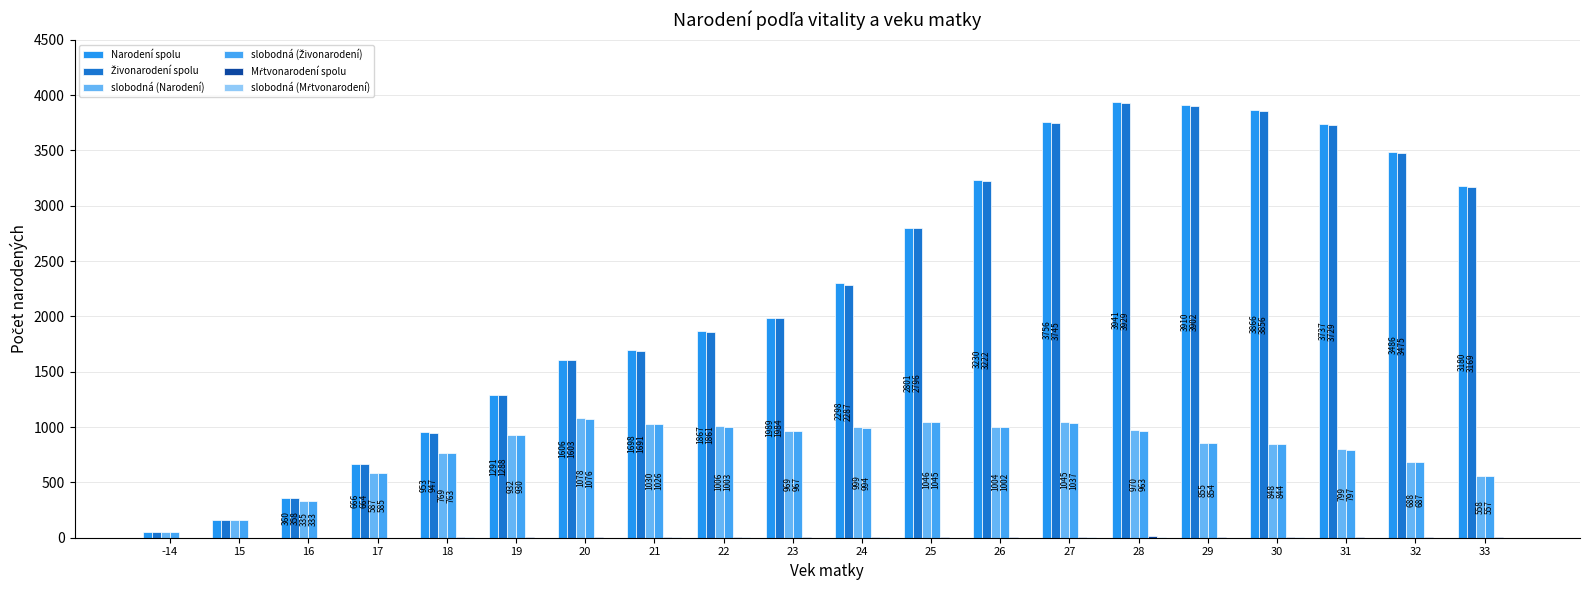

Count the number of data series in this chart.

6